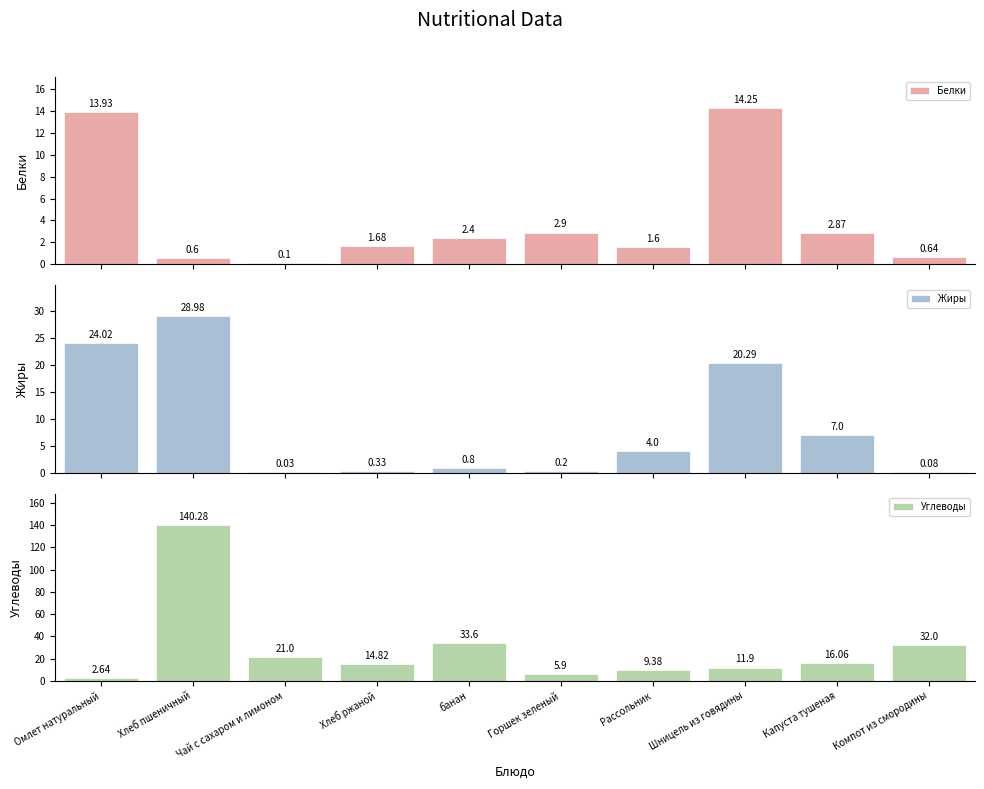

Reading right to left, list all the values displayed in this chart.

Белки: 0.6	2.9	14.2	1.6	2.9	2.4	1.7	0.1	0.6	13.9
Жиры: 0.1	7.0	20.3	4.0	0.2	0.8	0.3	0.0	29.0	24.0
Углеводы: 32.0	16.1	11.9	9.4	5.9	33.6	14.8	21.0	140.3	2.6